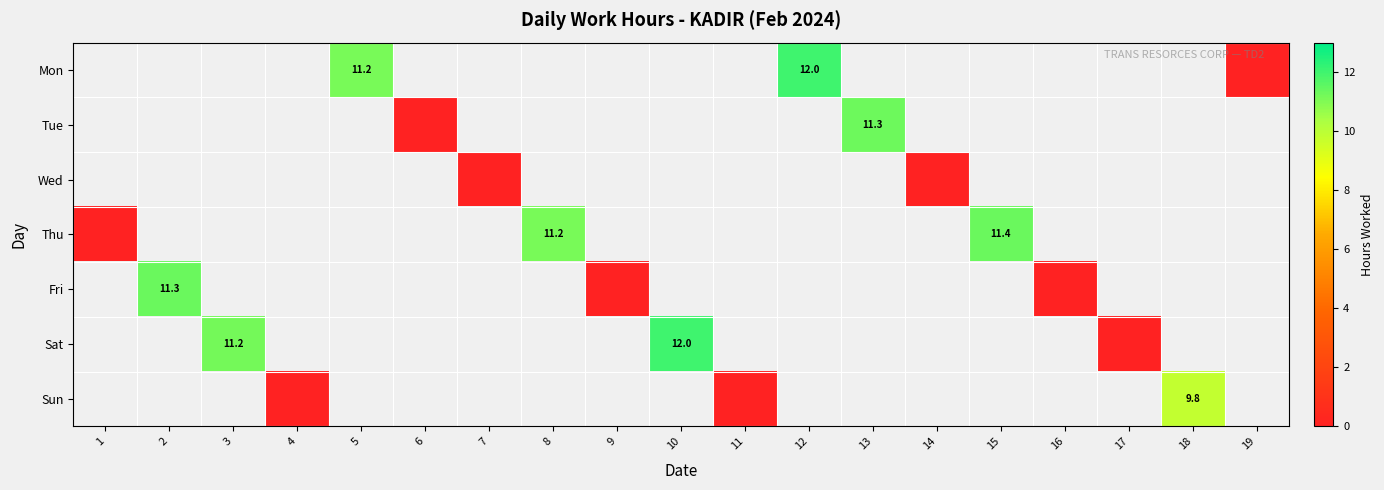

How many categories are shown in the chart?

19